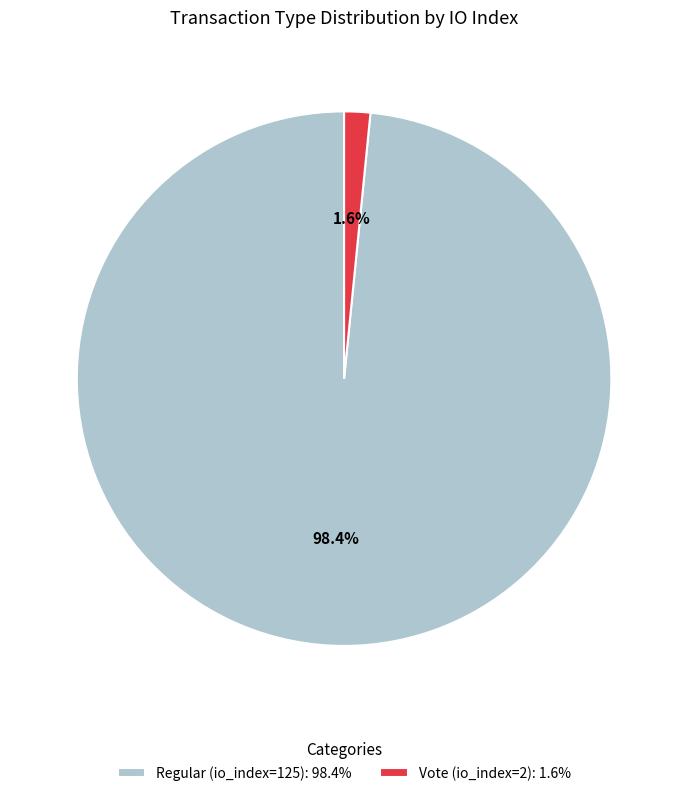

Rank the categories by value from lowest to highest.

Vote (io_index=2), Regular (io_index=125)